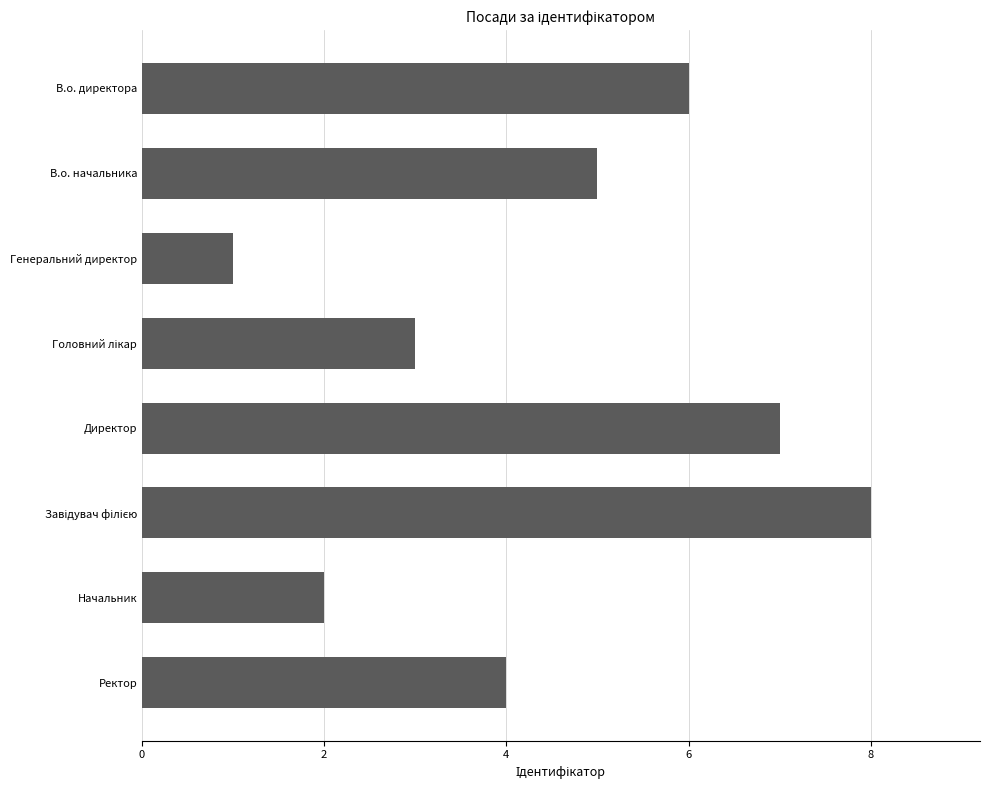

What is the change in value from Генеральний директор to Ректор?

+3